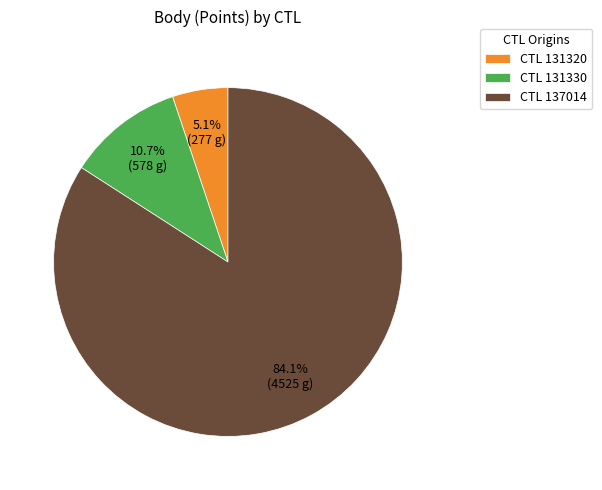

Which has a higher value, CTL 137014 or CTL 131330?

CTL 137014